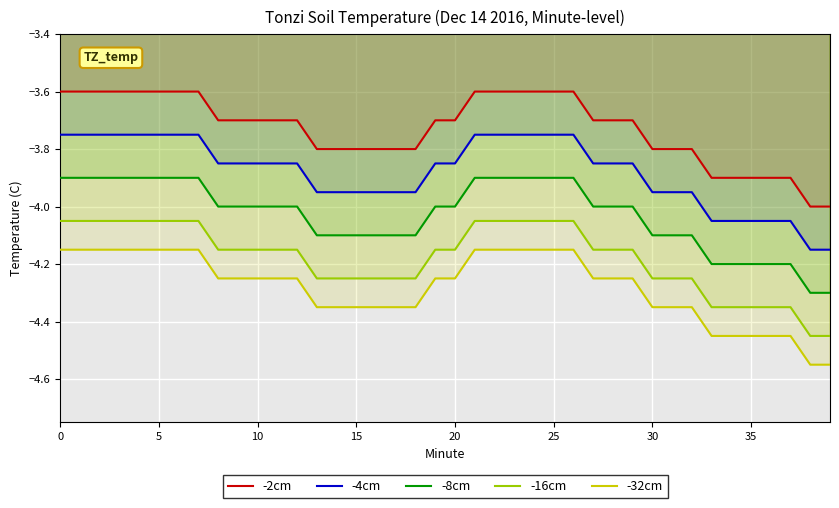

What is the difference between the maximum and minimum values in the -2cm series?

0.4